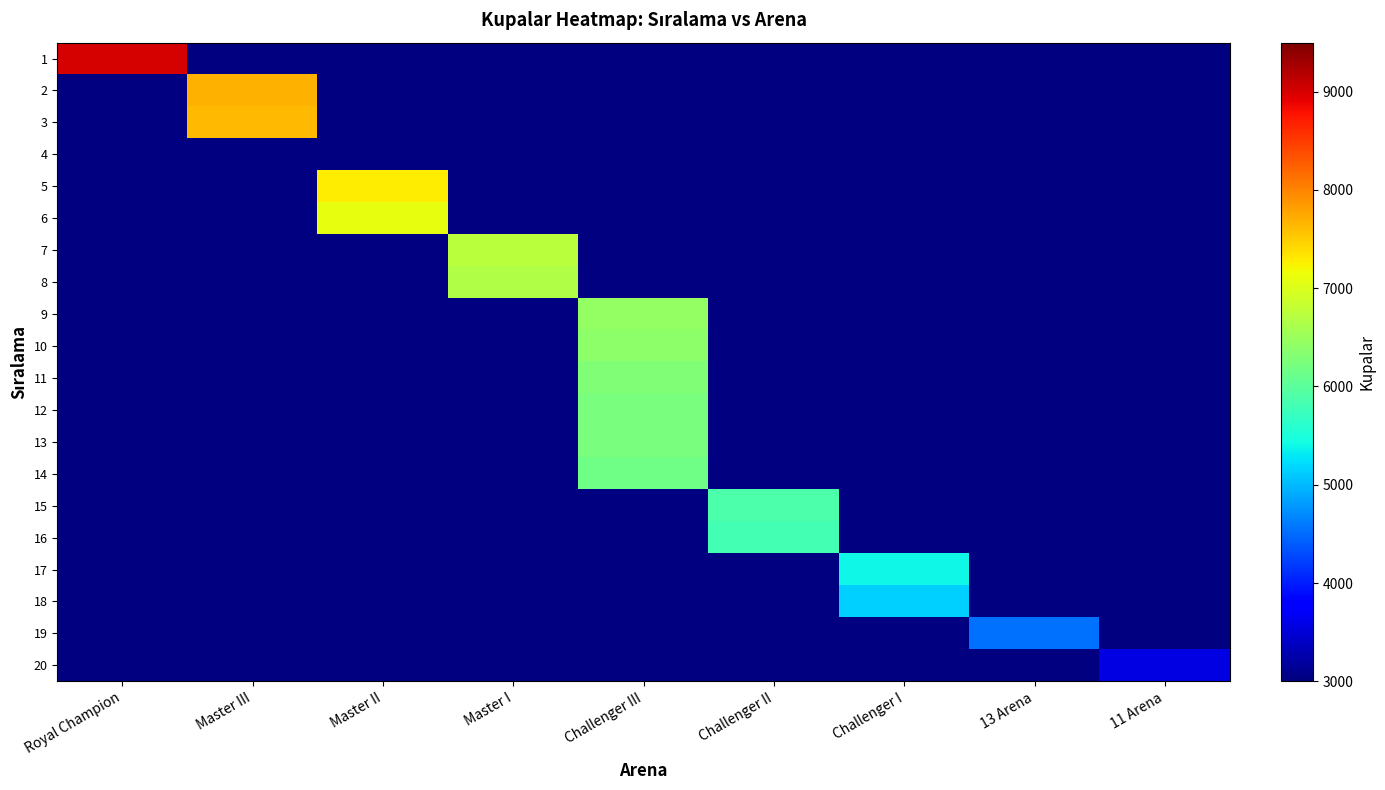

Reading right to left, what are all the values shown in this chart?

1: 11 Arena=0	13 Arena=0	Challenger I=0	Challenger II=0	Challenger III=0	Master I=0	Master II=0	Master III=0	Royal Champion=9000
2: 11 Arena=0	13 Arena=0	Challenger I=0	Challenger II=0	Challenger III=0	Master I=0	Master II=0	Master III=7680	Royal Champion=0
3: 11 Arena=0	13 Arena=0	Challenger I=0	Challenger II=0	Challenger III=0	Master I=0	Master II=0	Master III=7624	Royal Champion=0
4: 11 Arena=0	13 Arena=0	Challenger I=0	Challenger II=0	Challenger III=0	Master I=0	Master II=0	Master III=0	Royal Champion=0
5: 11 Arena=0	13 Arena=0	Challenger I=0	Challenger II=0	Challenger III=0	Master I=0	Master II=7271	Master III=0	Royal Champion=0
6: 11 Arena=0	13 Arena=0	Challenger I=0	Challenger II=0	Challenger III=0	Master I=0	Master II=7106	Master III=0	Royal Champion=0
7: 11 Arena=0	13 Arena=0	Challenger I=0	Challenger II=0	Challenger III=0	Master I=6749	Master II=0	Master III=0	Royal Champion=0
8: 11 Arena=0	13 Arena=0	Challenger I=0	Challenger II=0	Challenger III=0	Master I=6661	Master II=0	Master III=0	Royal Champion=0
9: 11 Arena=0	13 Arena=0	Challenger I=0	Challenger II=0	Challenger III=6434	Master I=0	Master II=0	Master III=0	Royal Champion=0
10: 11 Arena=0	13 Arena=0	Challenger I=0	Challenger II=0	Challenger III=6378	Master I=0	Master II=0	Master III=0	Royal Champion=0
11: 11 Arena=0	13 Arena=0	Challenger I=0	Challenger II=0	Challenger III=6277	Master I=0	Master II=0	Master III=0	Royal Champion=0
12: 11 Arena=0	13 Arena=0	Challenger I=0	Challenger II=0	Challenger III=6236	Master I=0	Master II=0	Master III=0	Royal Champion=0
13: 11 Arena=0	13 Arena=0	Challenger I=0	Challenger II=0	Challenger III=6233	Master I=0	Master II=0	Master III=0	Royal Champion=0
14: 11 Arena=0	13 Arena=0	Challenger I=0	Challenger II=0	Challenger III=6163	Master I=0	Master II=0	Master III=0	Royal Champion=0
15: 11 Arena=0	13 Arena=0	Challenger I=0	Challenger II=5880	Challenger III=0	Master I=0	Master II=0	Master III=0	Royal Champion=0
16: 11 Arena=0	13 Arena=0	Challenger I=0	Challenger II=5801	Challenger III=0	Master I=0	Master II=0	Master III=0	Royal Champion=0
17: 11 Arena=0	13 Arena=0	Challenger I=5408	Challenger II=0	Challenger III=0	Master I=0	Master II=0	Master III=0	Royal Champion=0
18: 11 Arena=0	13 Arena=0	Challenger I=5154	Challenger II=0	Challenger III=0	Master I=0	Master II=0	Master III=0	Royal Champion=0
19: 11 Arena=0	13 Arena=4530	Challenger I=0	Challenger II=0	Challenger III=0	Master I=0	Master II=0	Master III=0	Royal Champion=0
20: 11 Arena=3570	13 Arena=0	Challenger I=0	Challenger II=0	Challenger III=0	Master I=0	Master II=0	Master III=0	Royal Champion=0